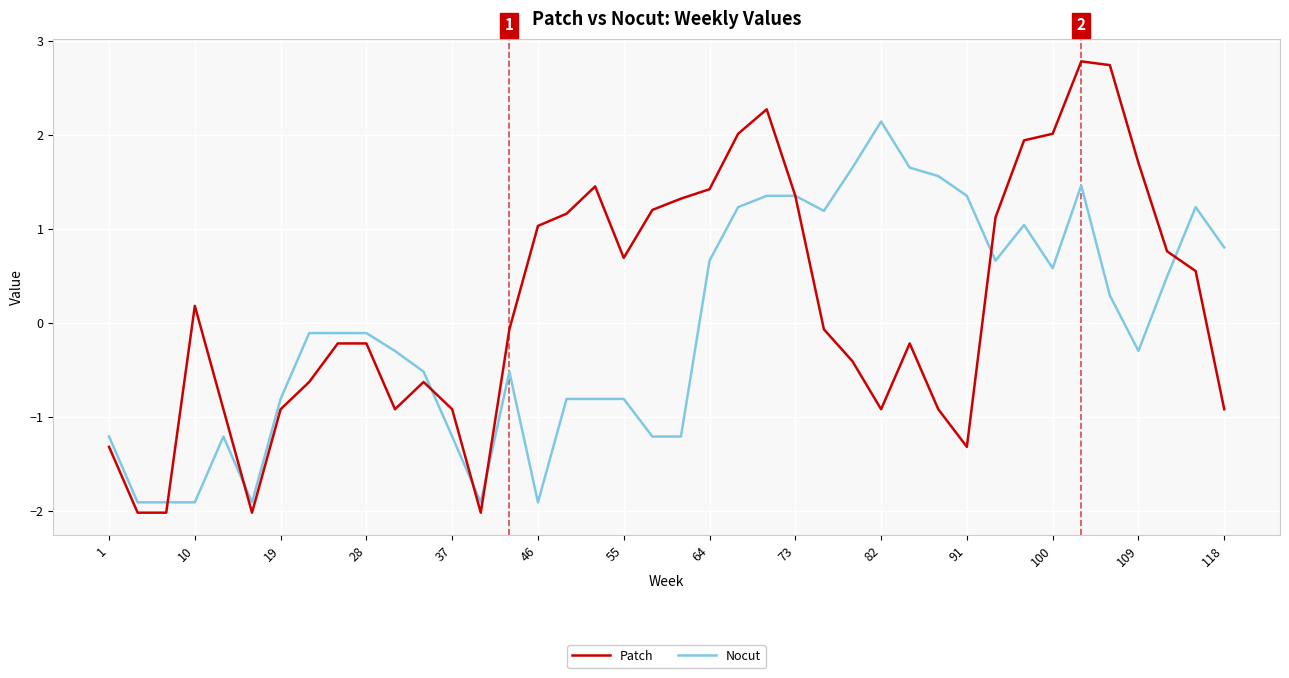

Which series has the largest range (max minus min)?

Patch